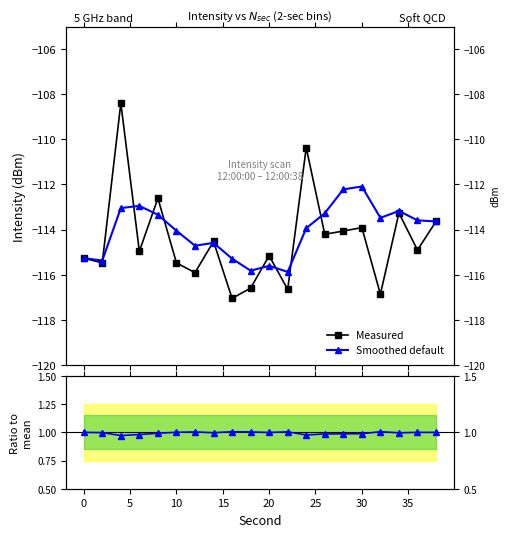

True or false: Measured has more than 1 points higher than both neighbors.

True